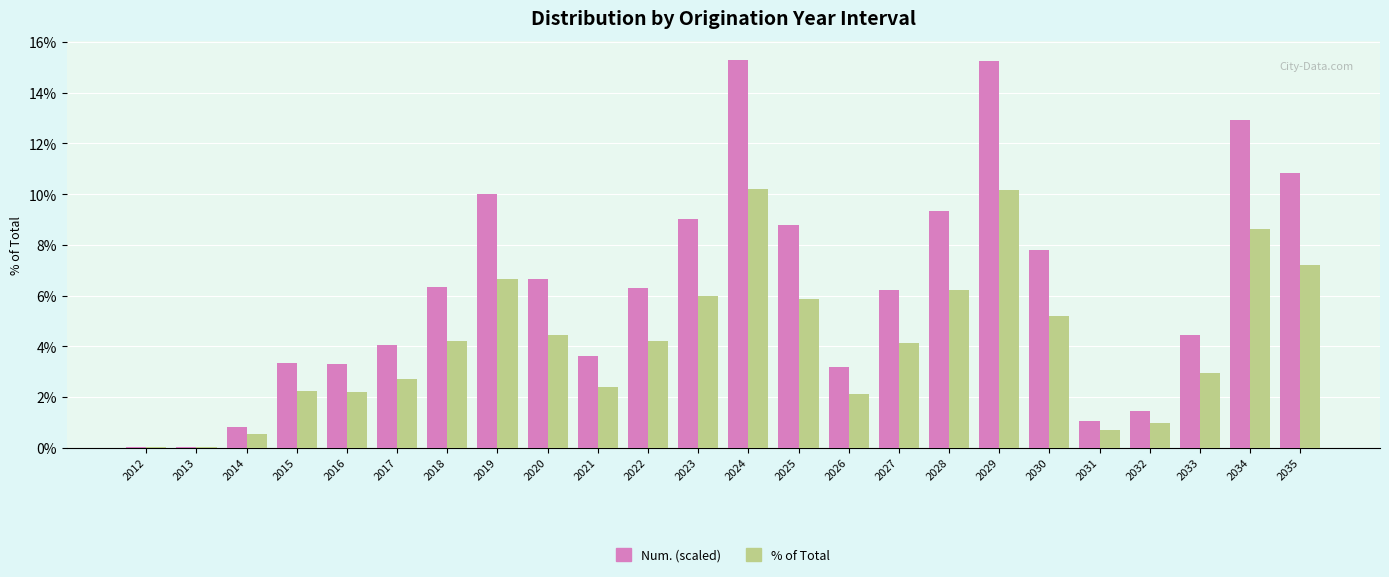

How many categories are shown in the chart?

24